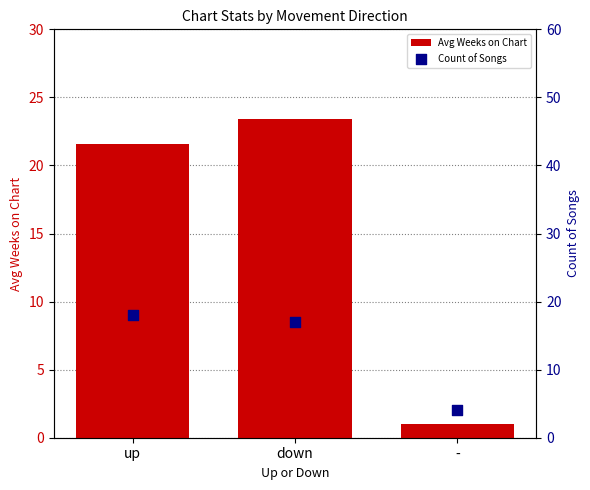

At which category is the sum across all series the highest?

down